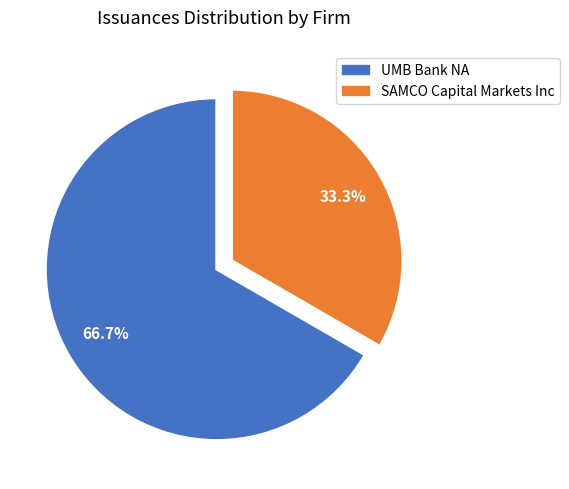

What is the majority slice?

UMB Bank NA